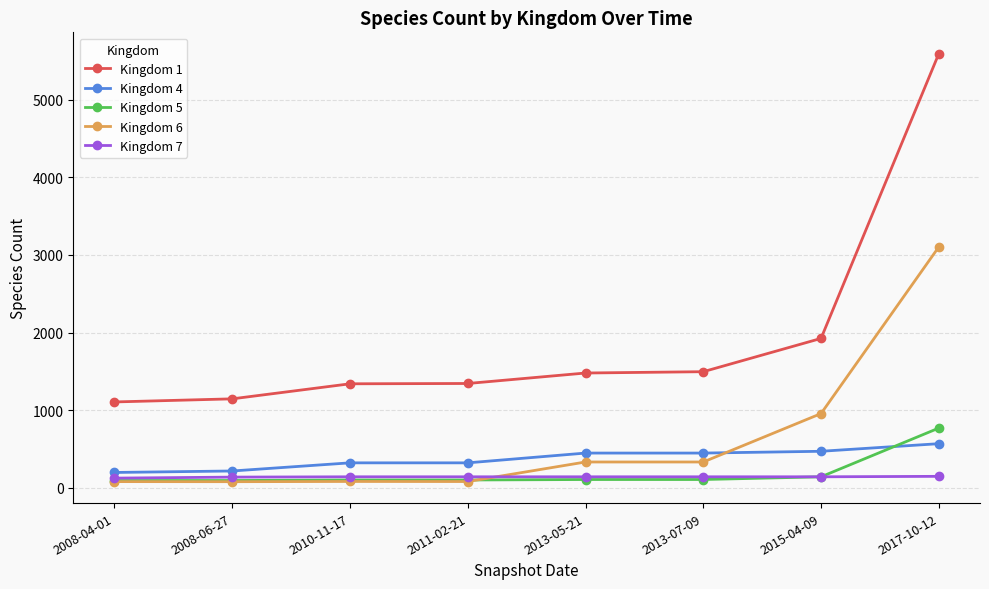

What is the value of the Kingdom 6 point at the 7th from the left?

955